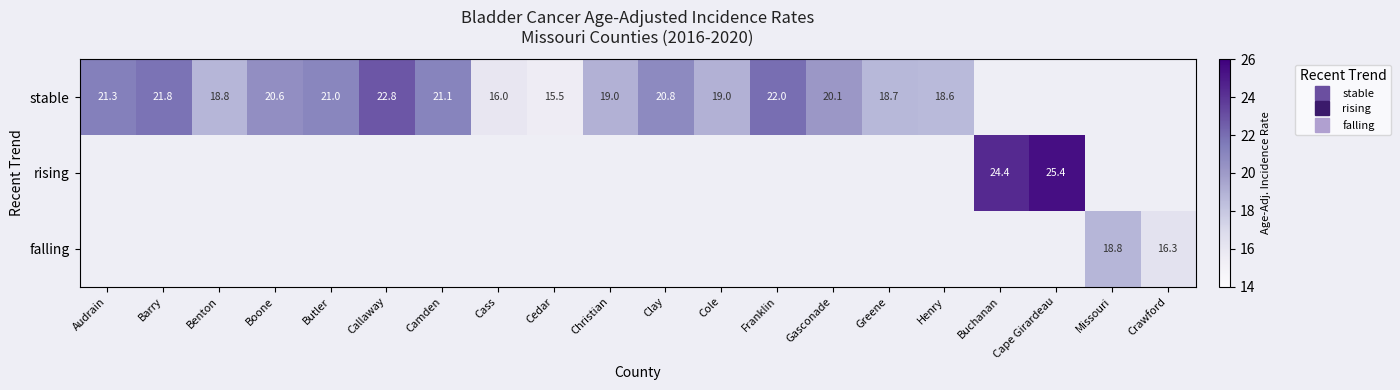

At which label is stable closest to 19?

Christian